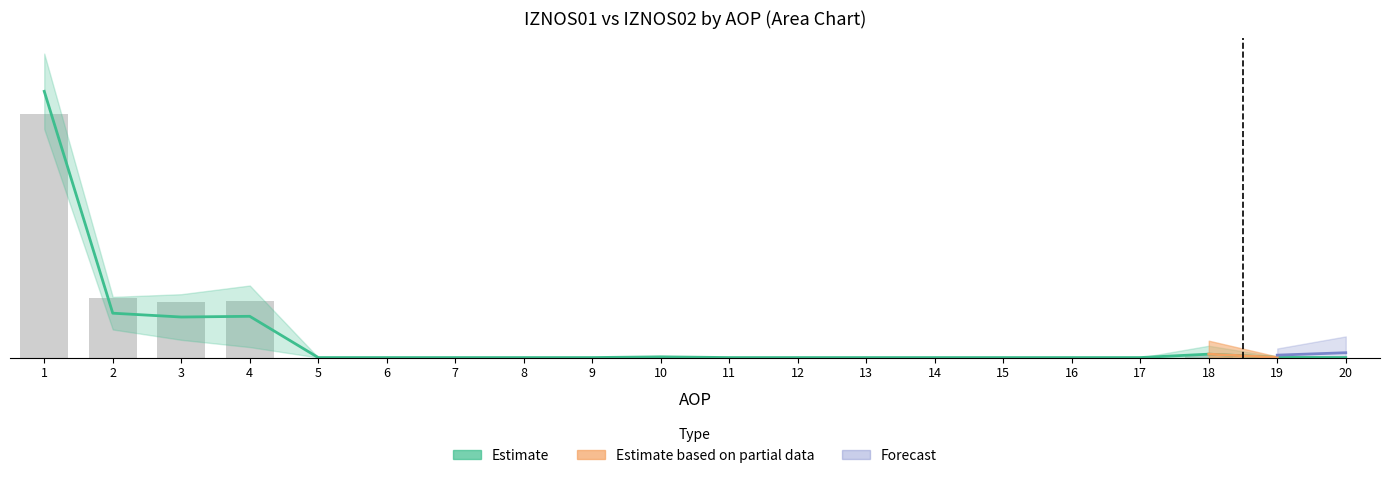

Does the chart contain any negative values?

No